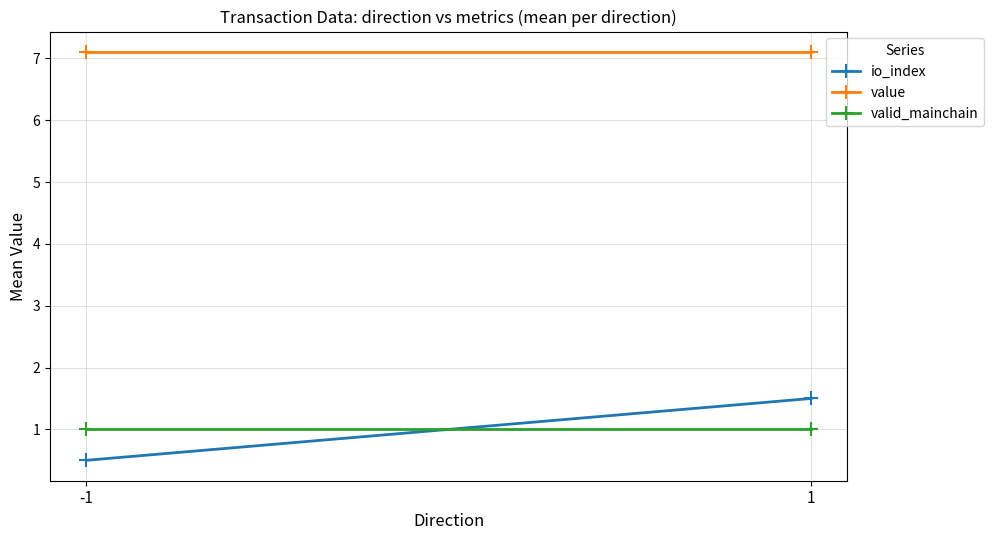

Between -1 and 1, which is larger?

1